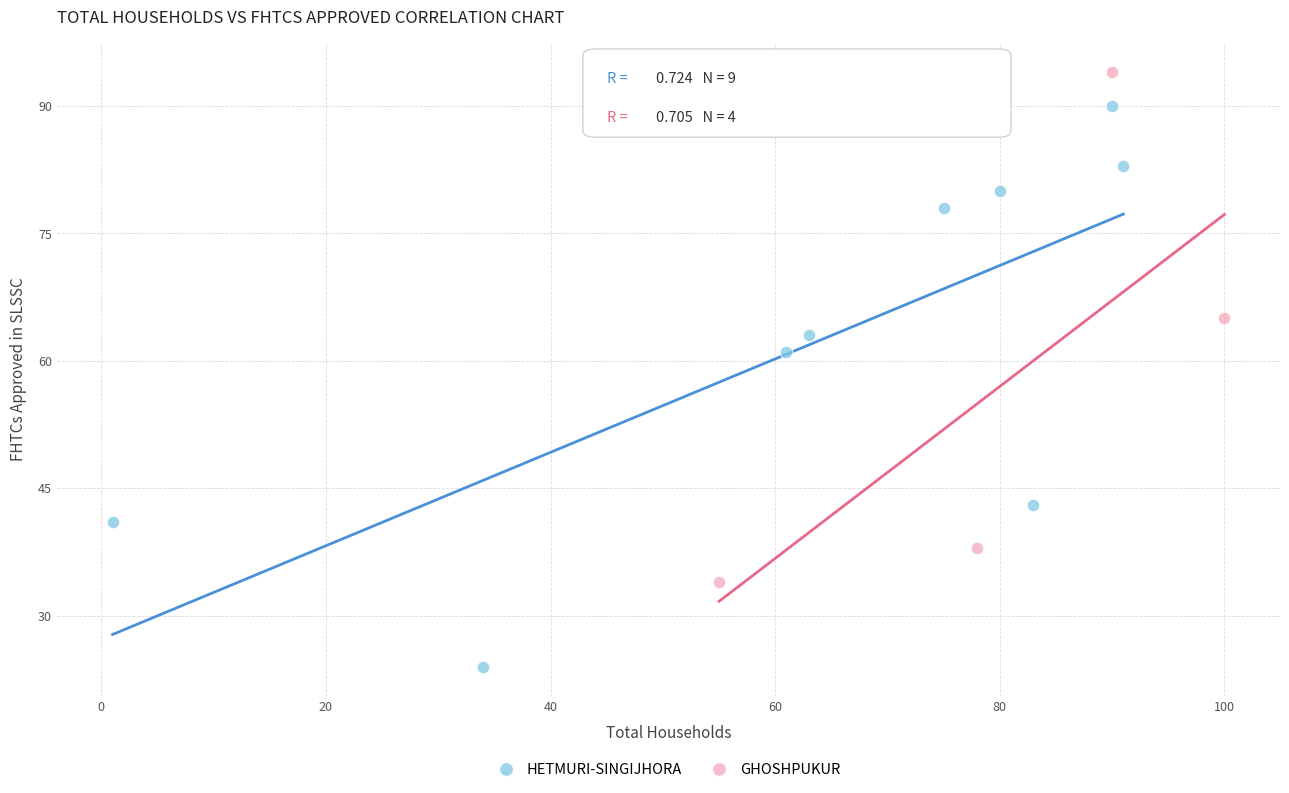

Which series has the largest Y range (max minus min)?

HETMURI-SINGIJHORA